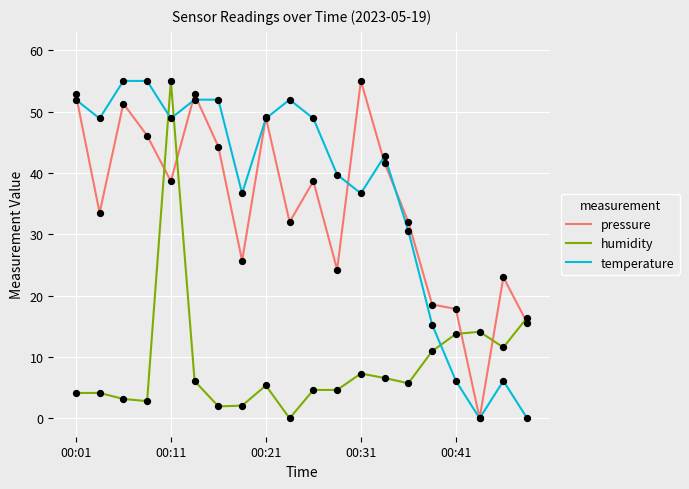

What are all the series names shown in the legend?

pressure, humidity, temperature